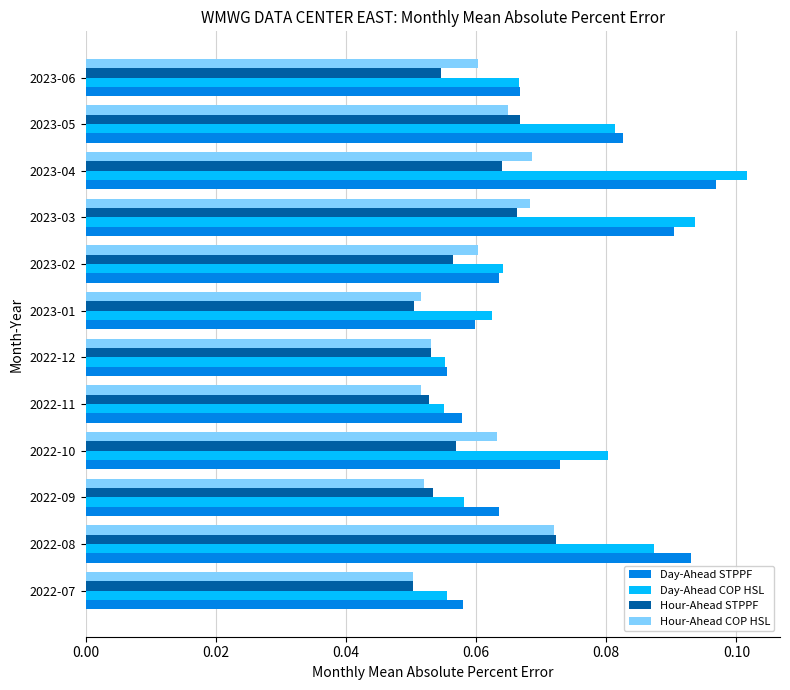

The Day-Ahead COP HSL series shows 0.2 at 2023-04. True or false?

False